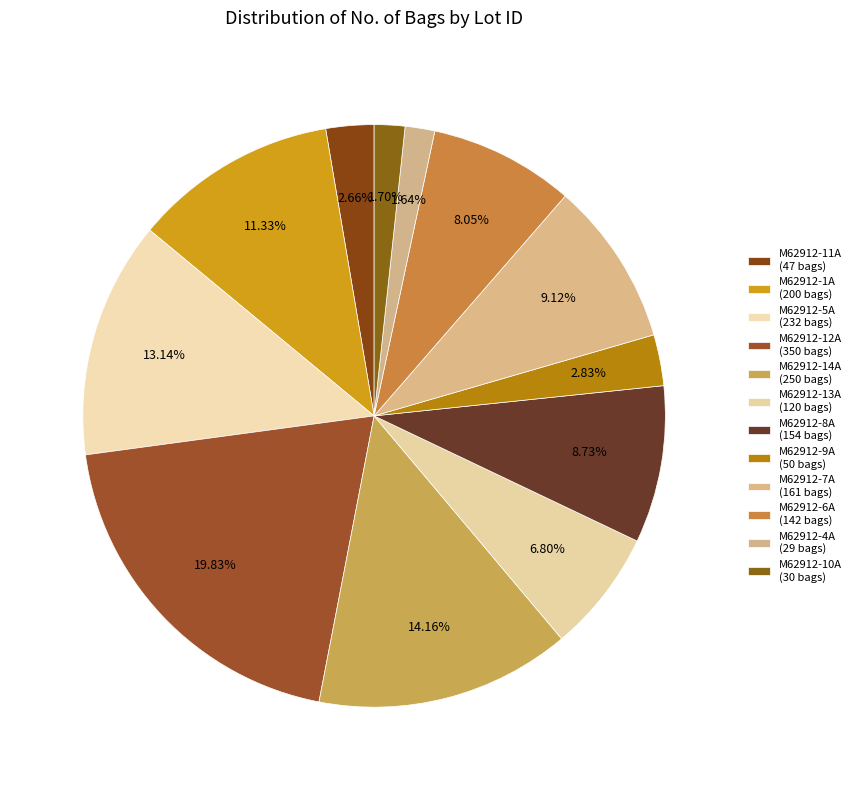

Between M62912-4A and M62912-11A, which is larger?

M62912-11A